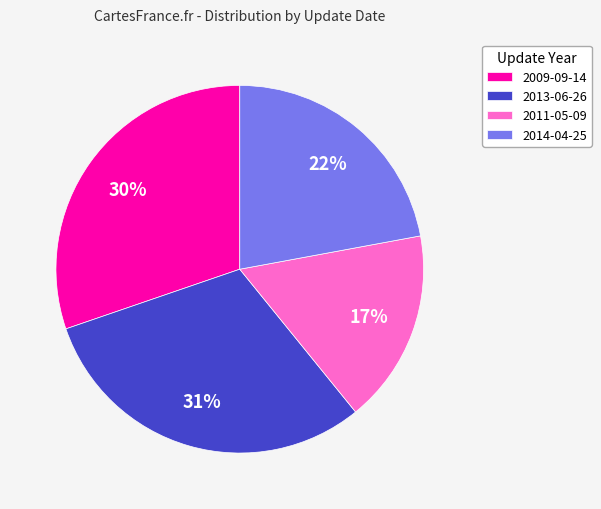

Which category has the smallest portion of the pie?

2011-05-09